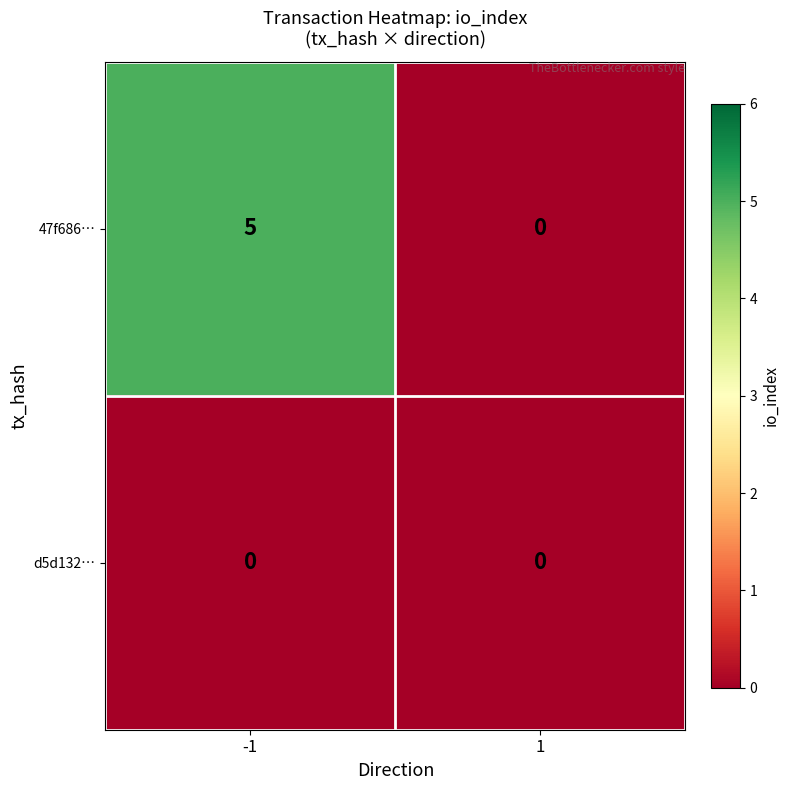

Which series has the widest spread of values?

47f686…